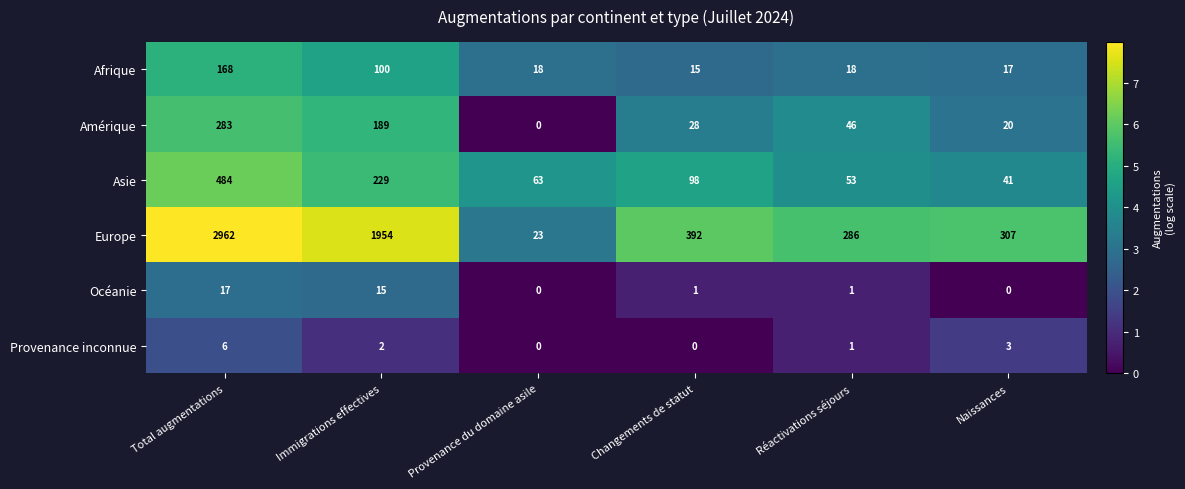

At Naissances, list the series in order from largest to smallest.

Europe, Asie, Amérique, Afrique, Provenance inconnue, Océanie